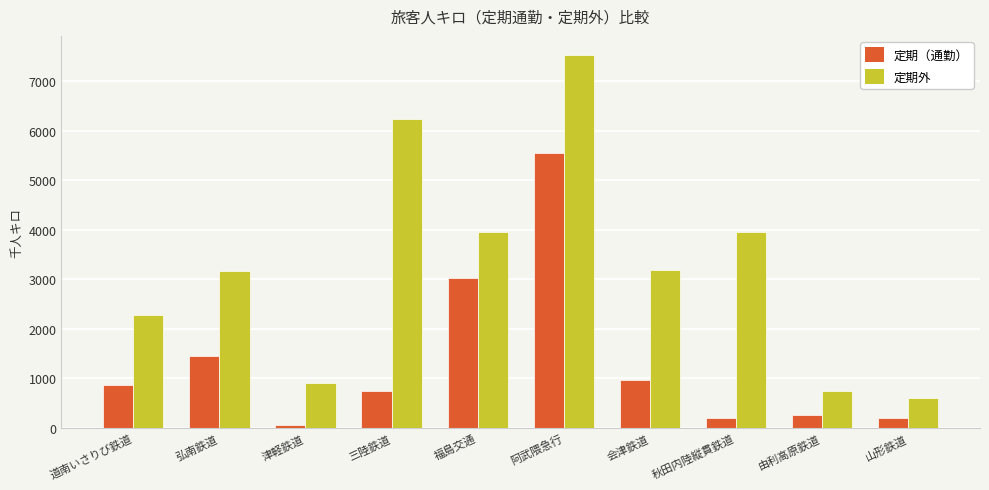

What position from the left is 福島交通?

5